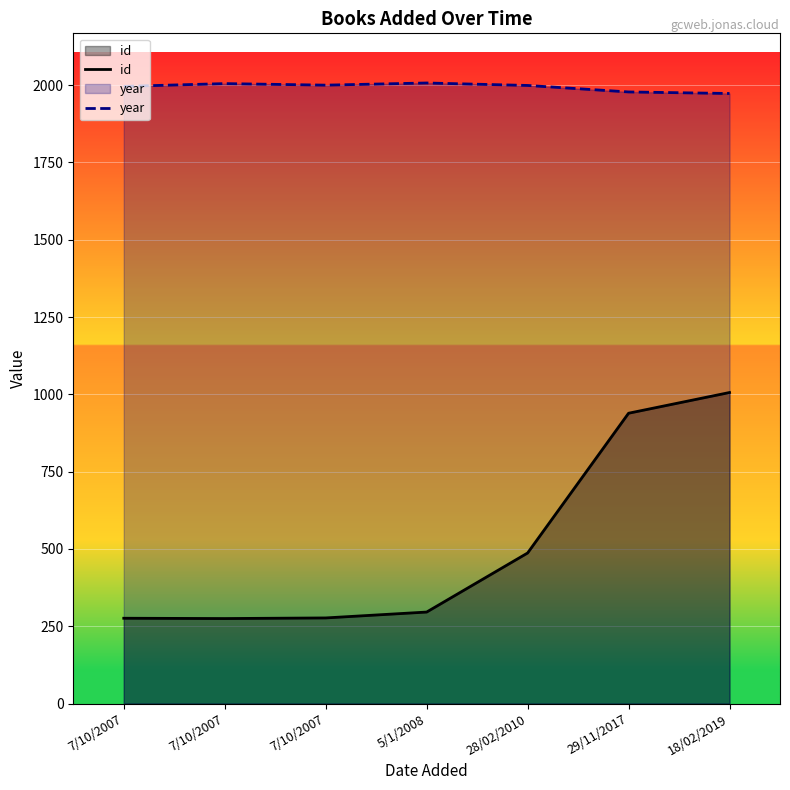

Reading right to left, extract all data points from this chart.

id: 1006	939	487	296	277	275	276
year: 1973	1978	1999	2007	2000	2005	1996